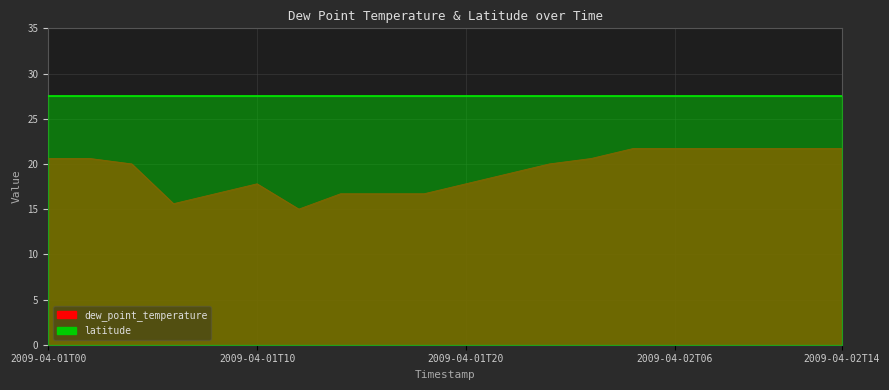

Does the chart display data point markers on the line(s)?

No